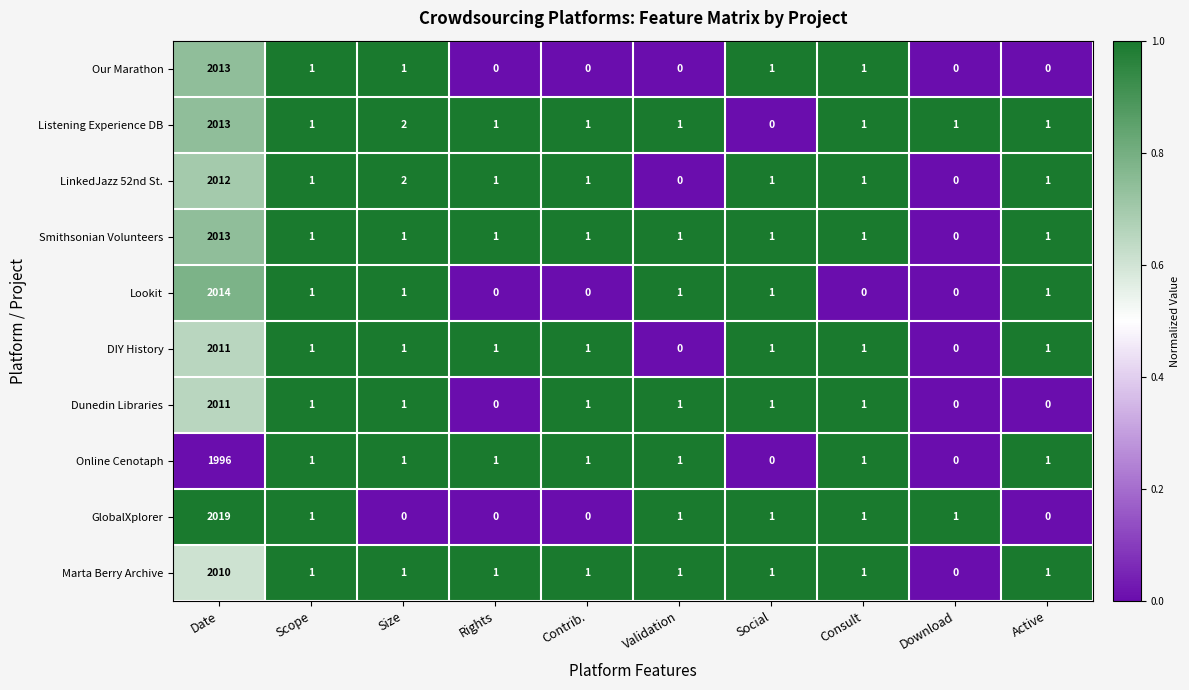

The Our Marathon series shows 1 at Consult. True or false?

True